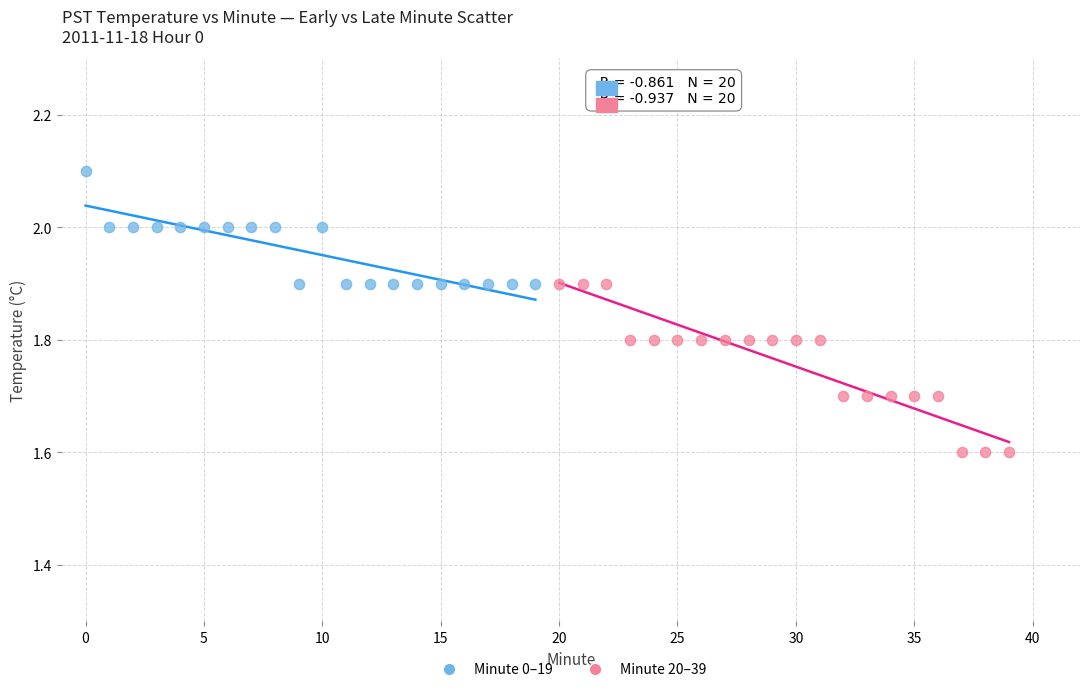

Which series reaches the minimum Y coordinate?

Minute 20–39